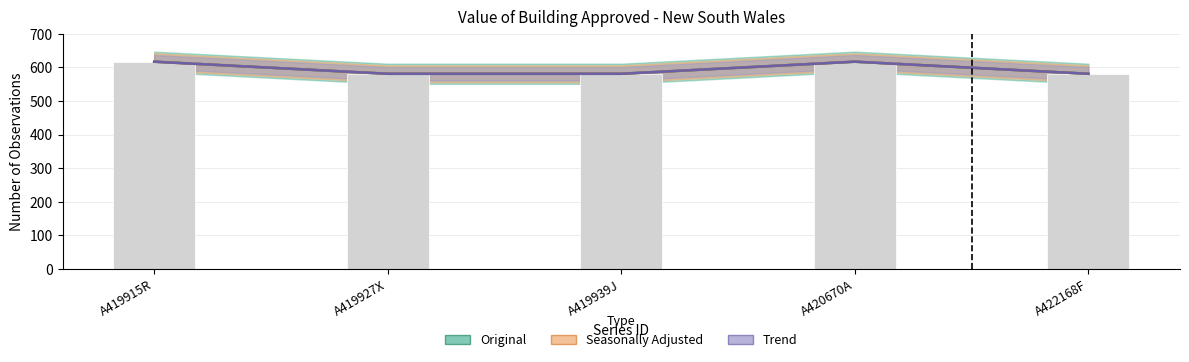

Are the bars grouped side by side (vs. stacked)?

No